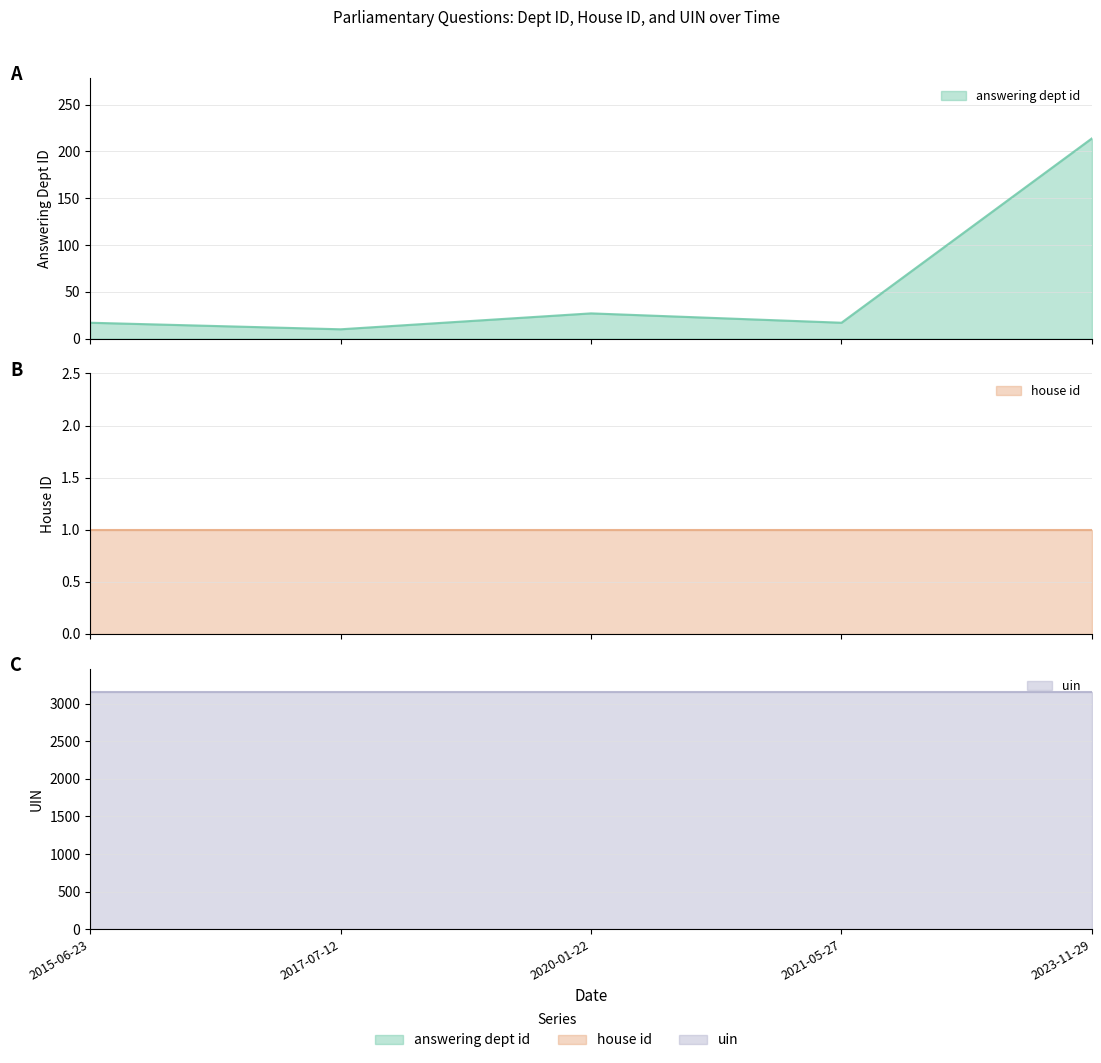

True or false: house id and answering dept id cross at least once.

False